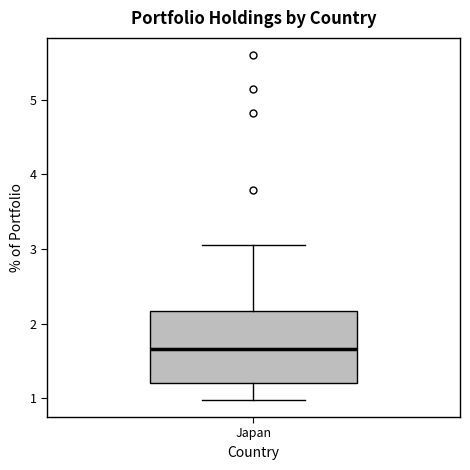

Where is the lower edge of the box for Japan on the y-axis? The values are not printed on the chart, so give them approximately, as read against the axis.

1.2